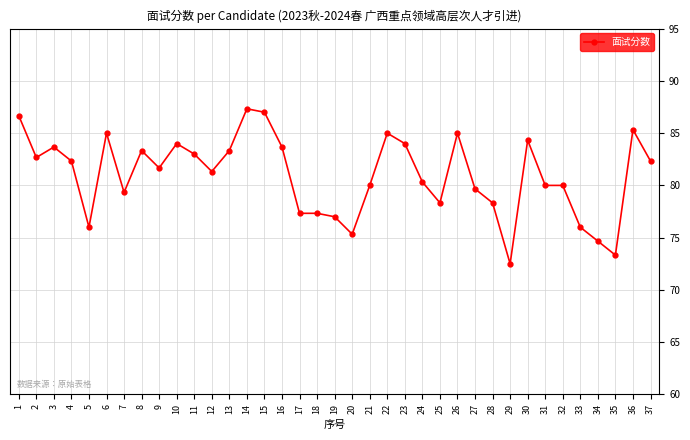

What is the ratio of the value at 32 to the value at 34?

1.1